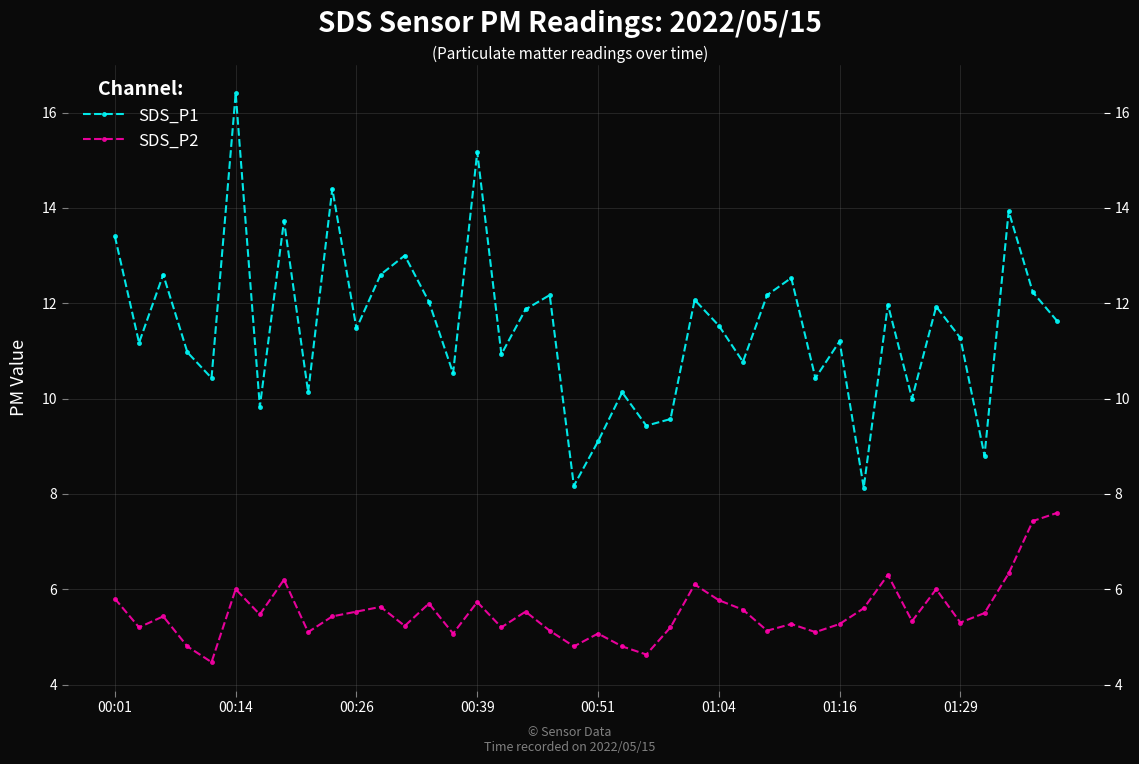

In SDS_P1, how many points are lower than both neighbors (excluding endpoints)?

14